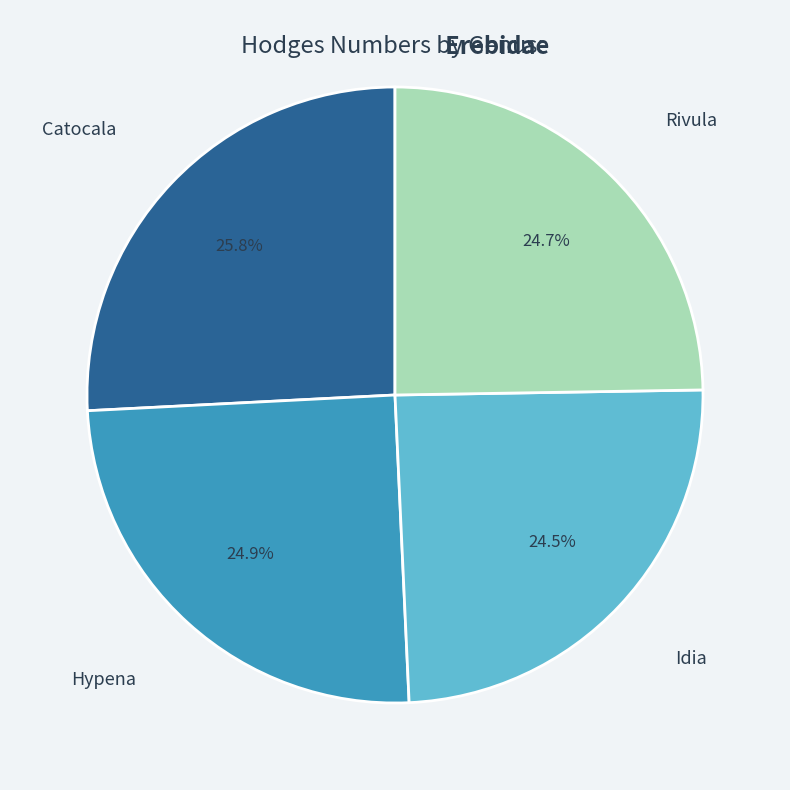

Combined, do Hypena and Catocala account for over 50%?

Yes